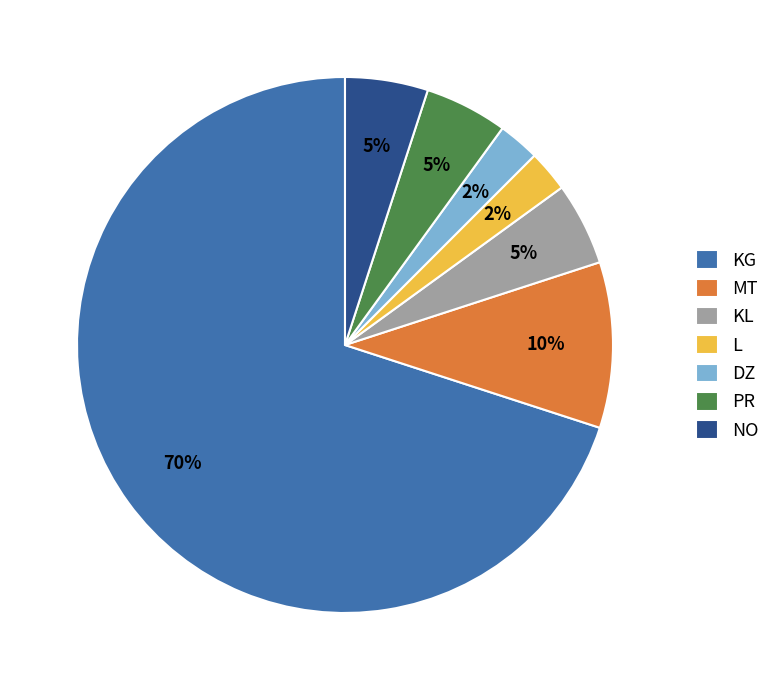

Count the number of slices in the pie.

7